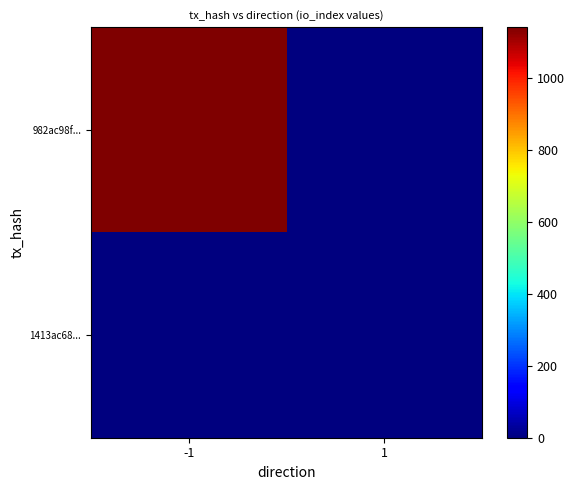

Rank the series by their maximum value, from highest to lowest.

982ac98f..., 1413ac68...